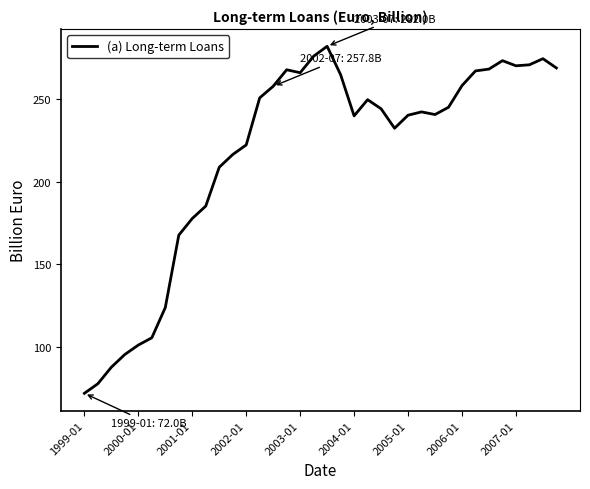

What is the difference between the maximum and minimum values?

210.0